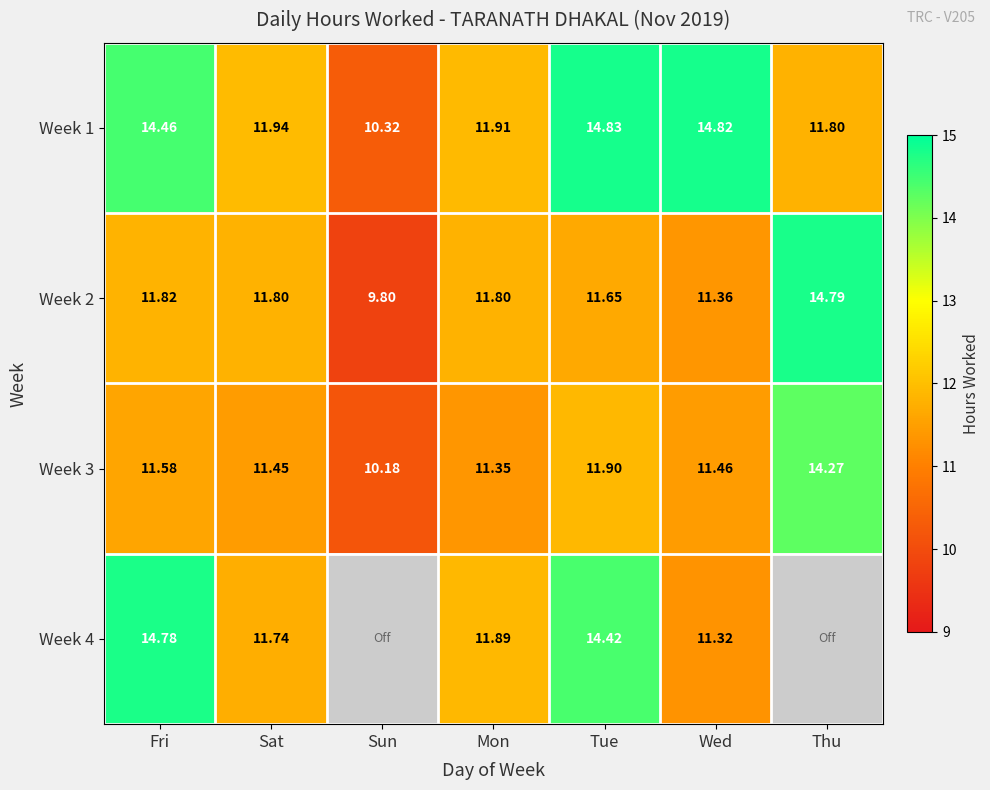

List the labels in order of Week 3 value, largest first.

Thu, Tue, Fri, Wed, Sat, Mon, Sun